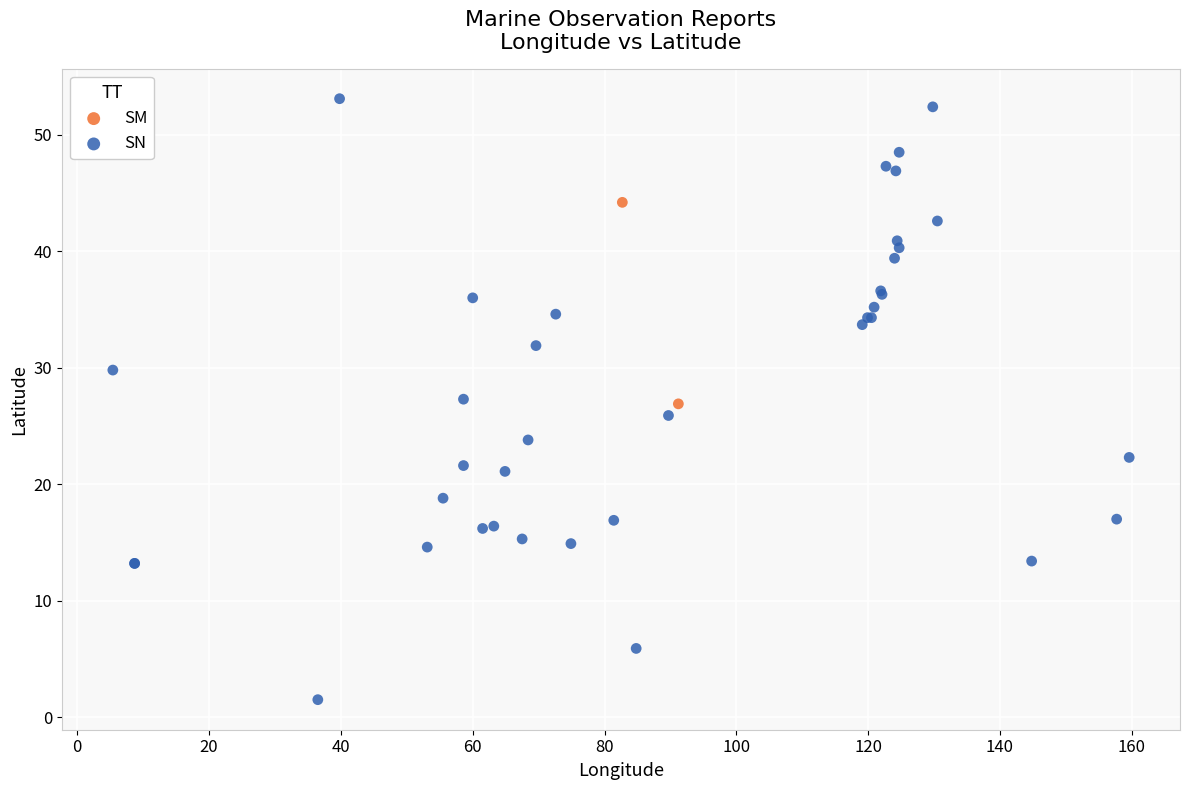

What are all the series names shown in the legend?

SM, SN